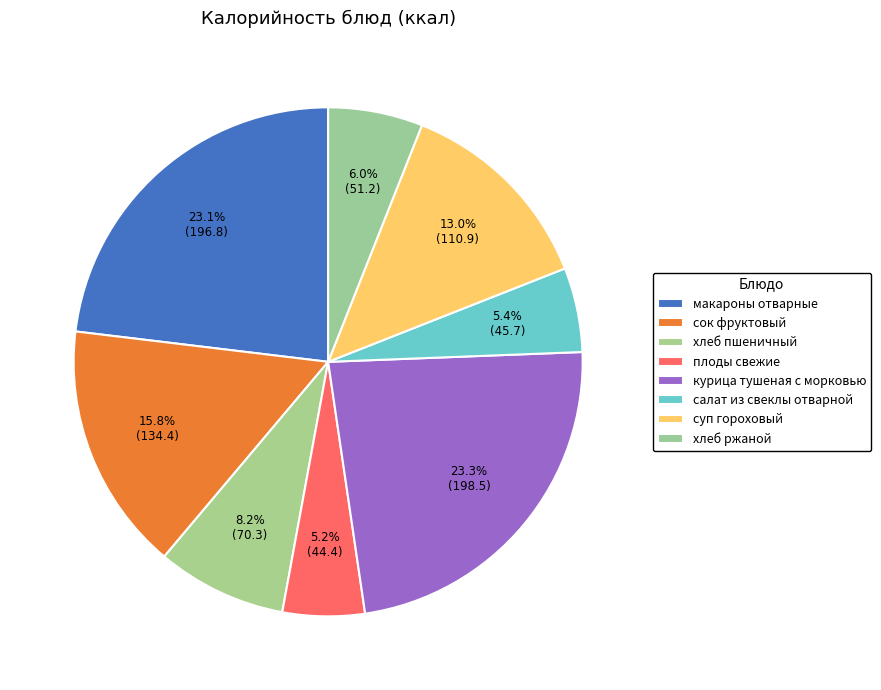

To the nearest percent, what portion does курица тушеная с морковью represent?

23%